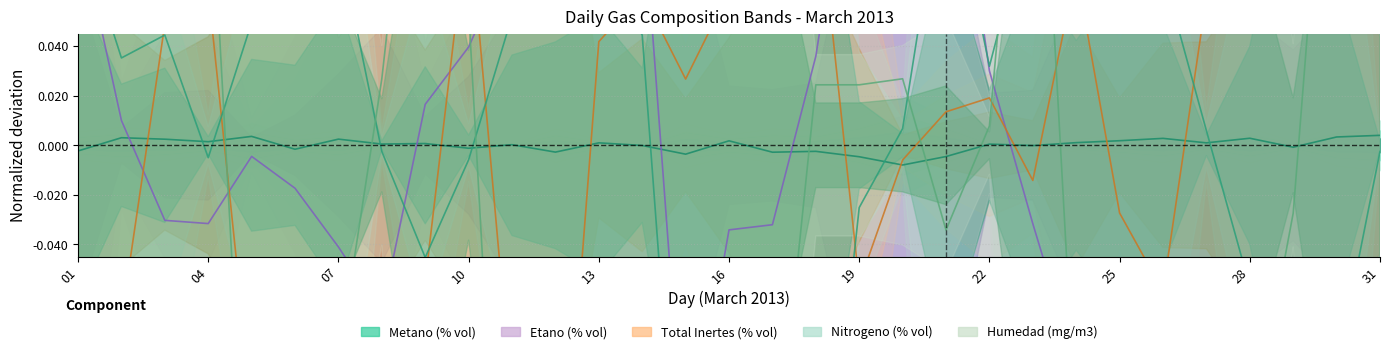

Which series has the widest spread of values?

Humedad (mg/m3)